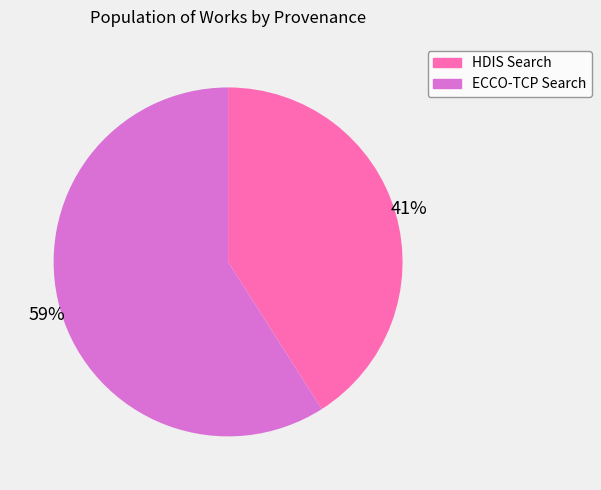

Does any single category account for the majority?

Yes